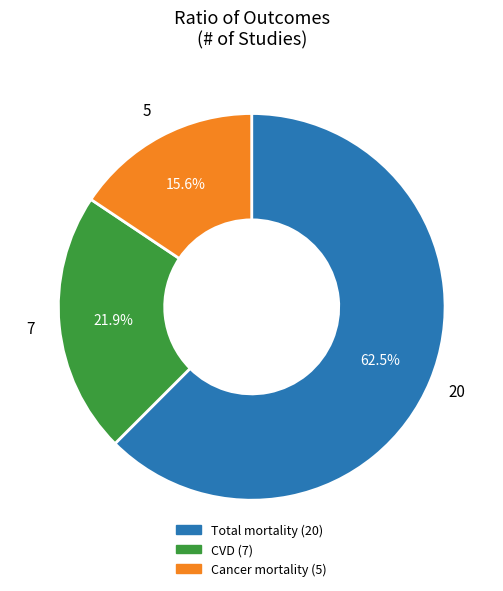

Rank the categories by value from lowest to highest.

Cancer mortality, CVD, Total mortality